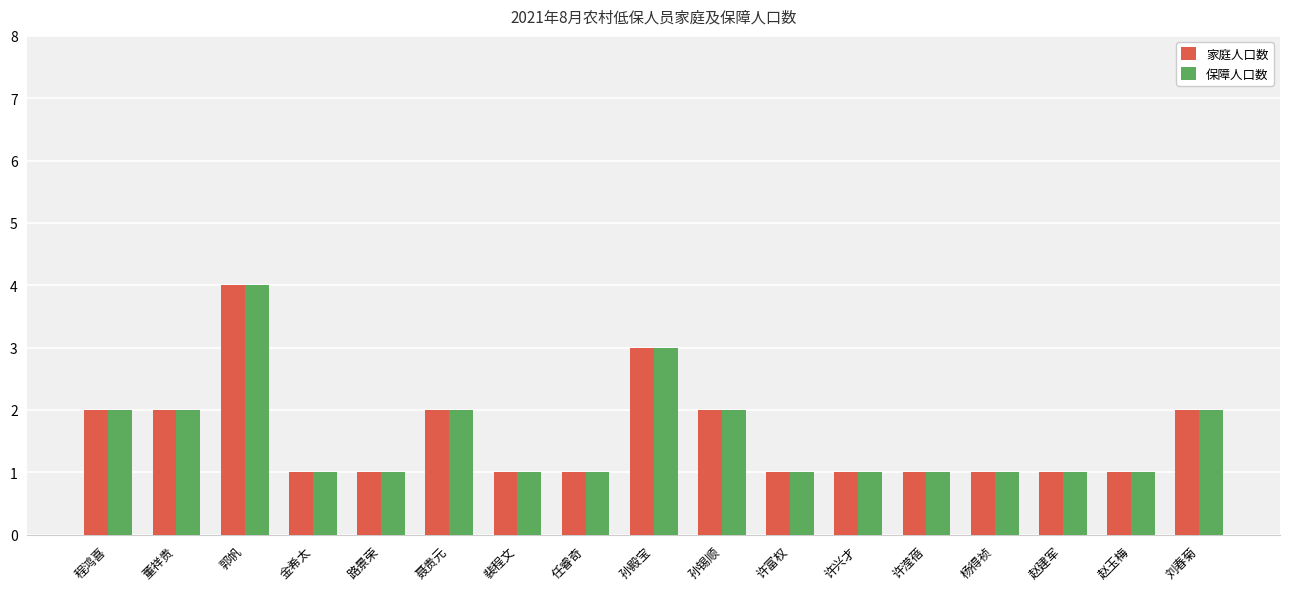

The value of 家庭人口数 at 路景荣 is 1. True or false?

True